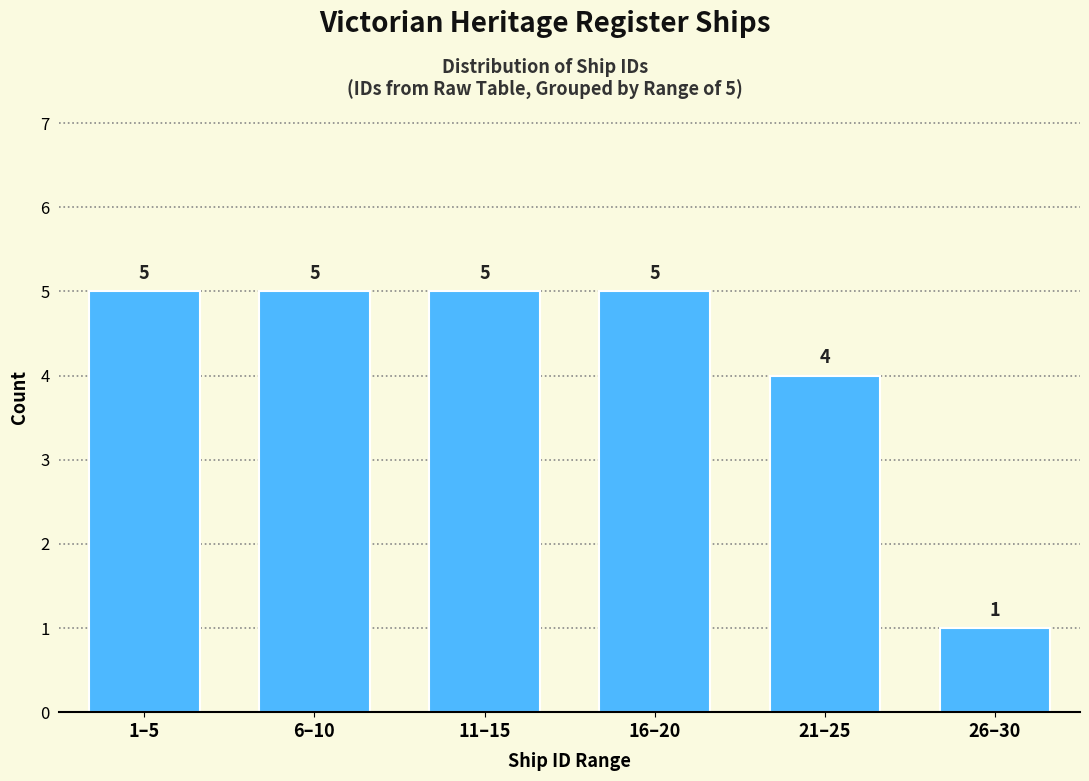

Reading left to right, list all the values displayed in this chart.

5	5	5	5	4	1